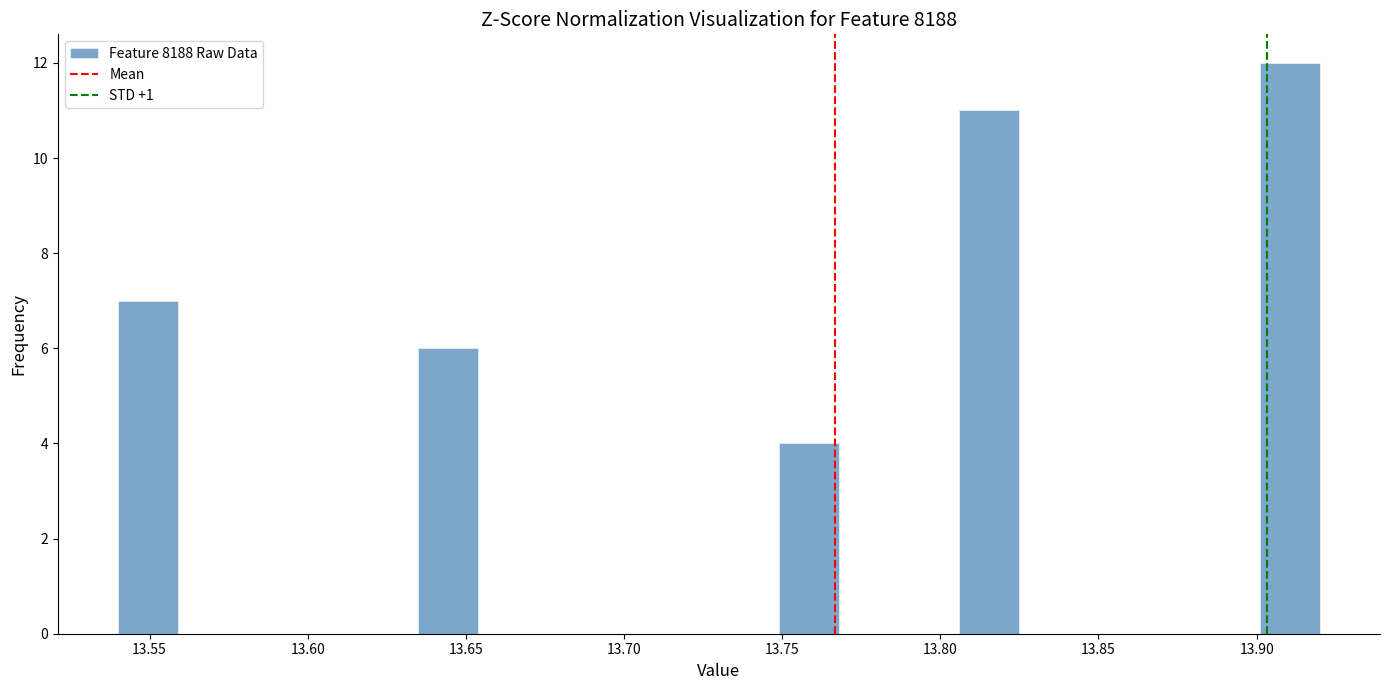

Around what value on the x-axis is the tallest bar? Give the approximate position of its centre, as read against the axis.

13.910